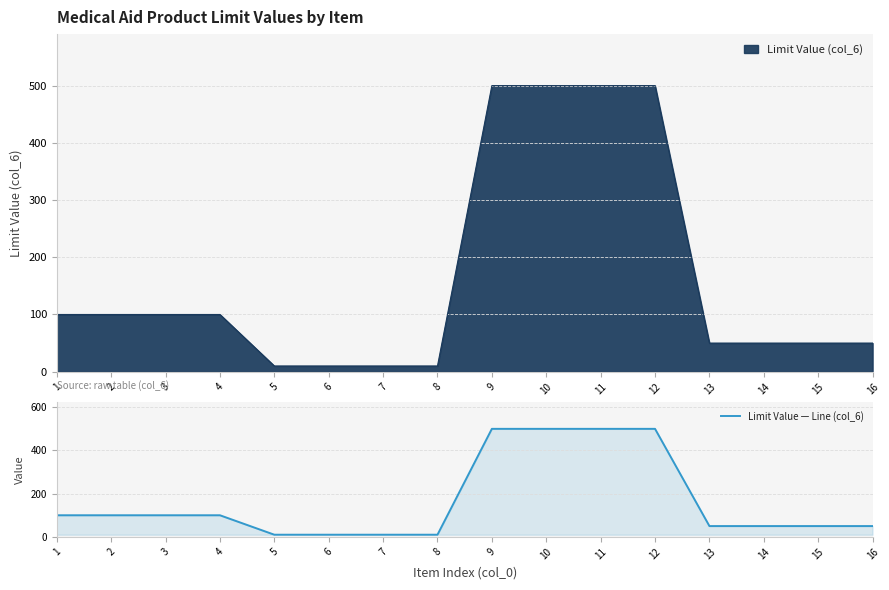

What is the minimum value shown in the chart?

10